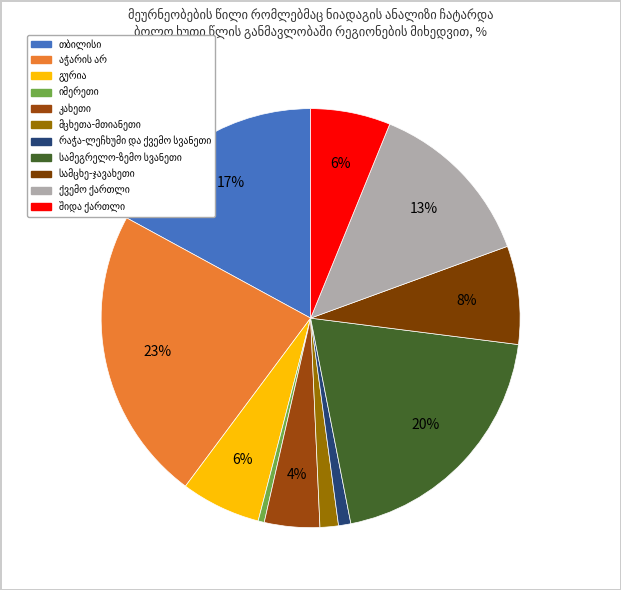

Which slice is the smallest?

იმერეთი